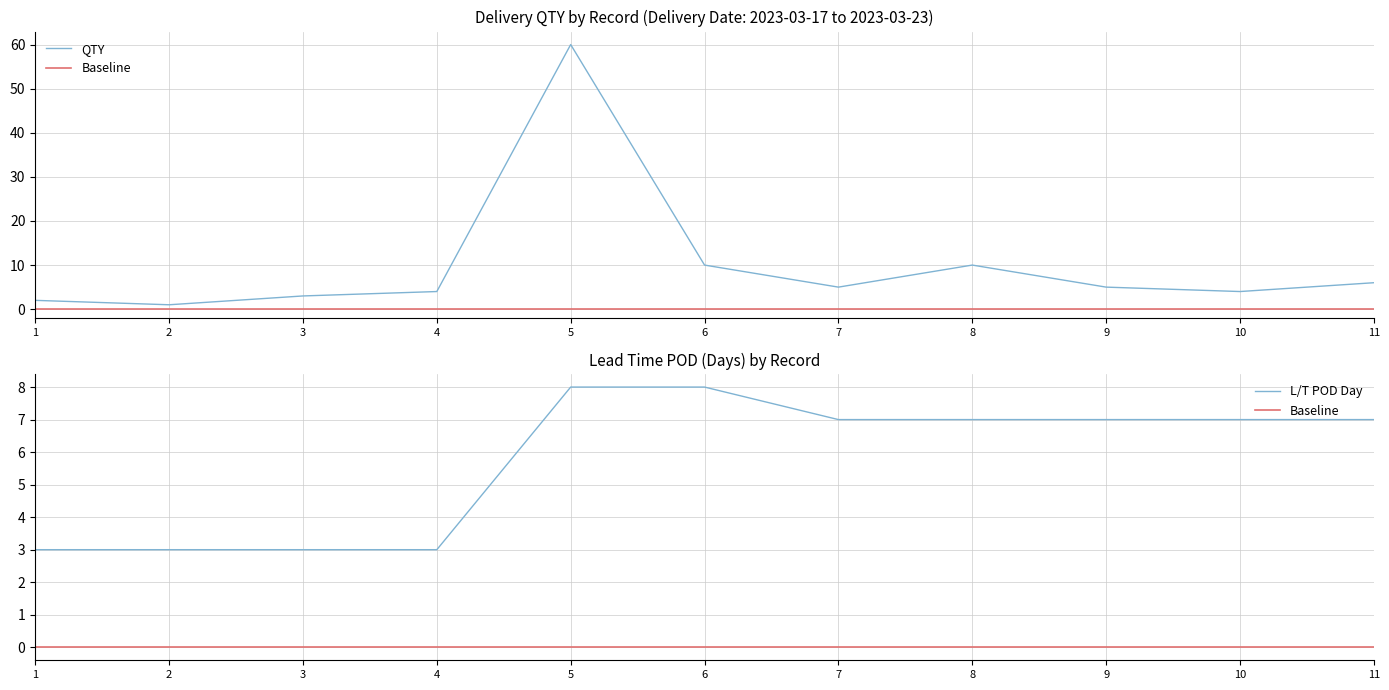

What is the highest value of the QTY series?

60